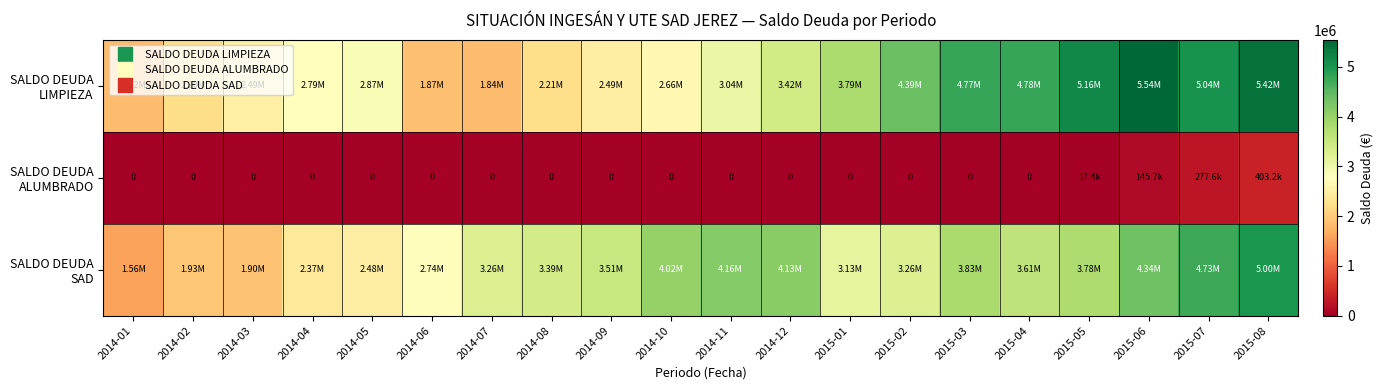

What is the highest value of the SALDO DEUDA ALUMBRADO series?

403224.8